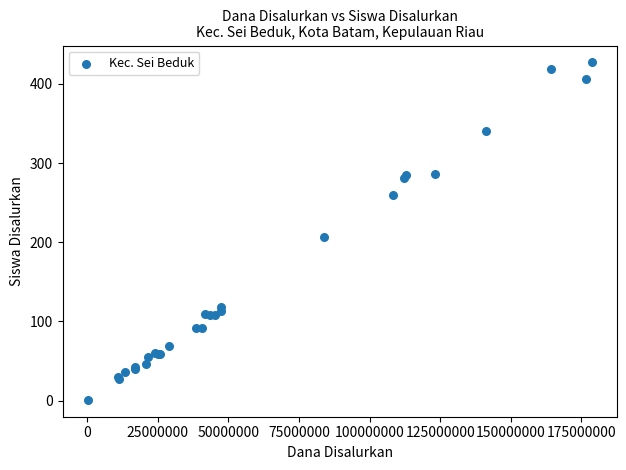

What Y value in the scatter plot is closest to 214?

206